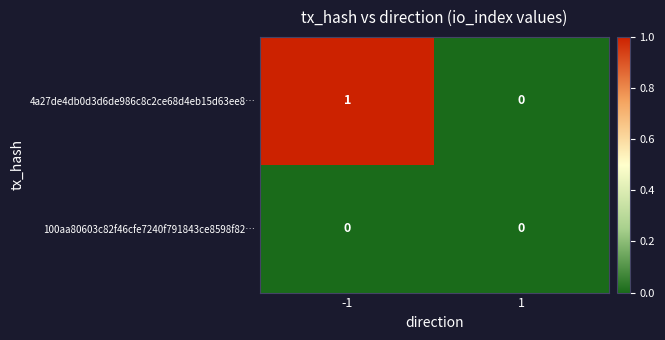

Between -1 and 1, which series saw the biggest shift?

4a27de4db0d3d6de986c8c2ce68d4eb15d63ee8…